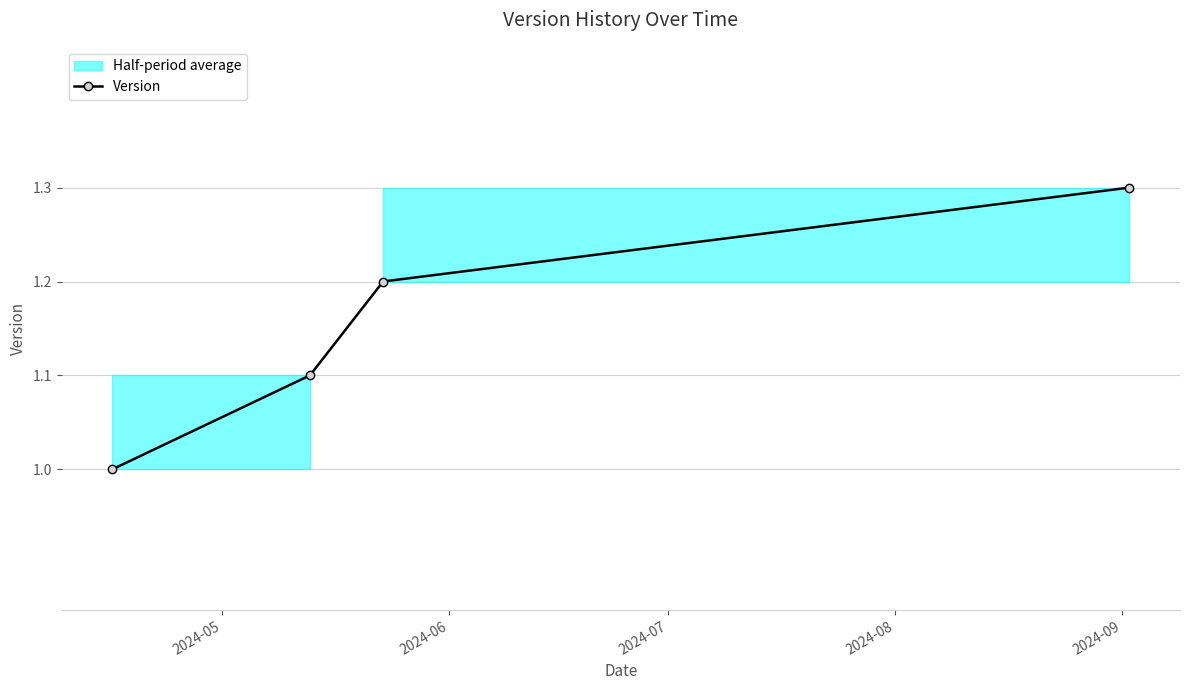

True or false: Version has more than 2 interior local peaks.

False